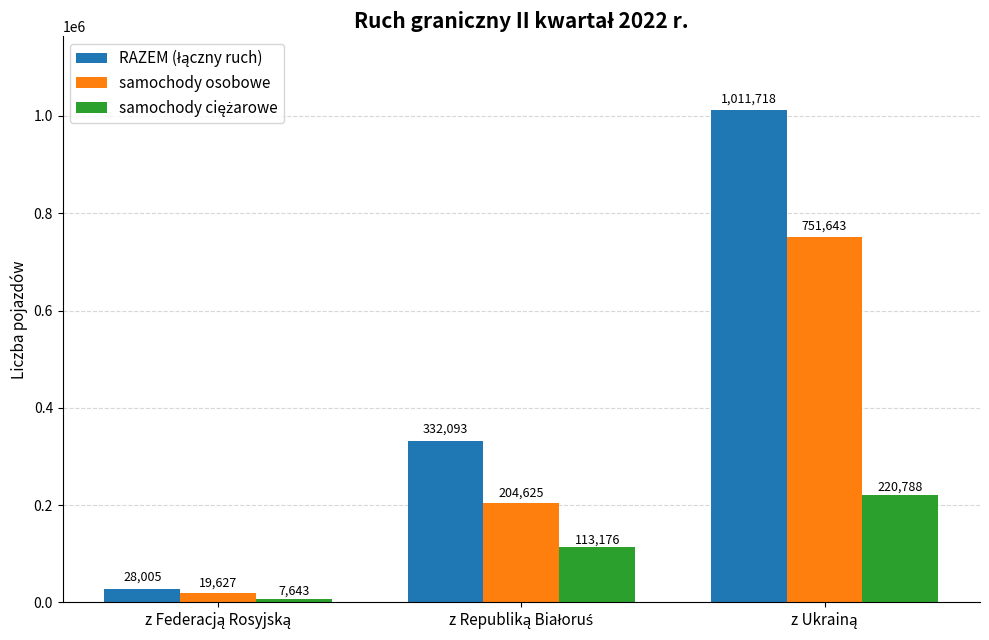

What is the value of the samochody osobowe bar at the 1st from the left?

19627